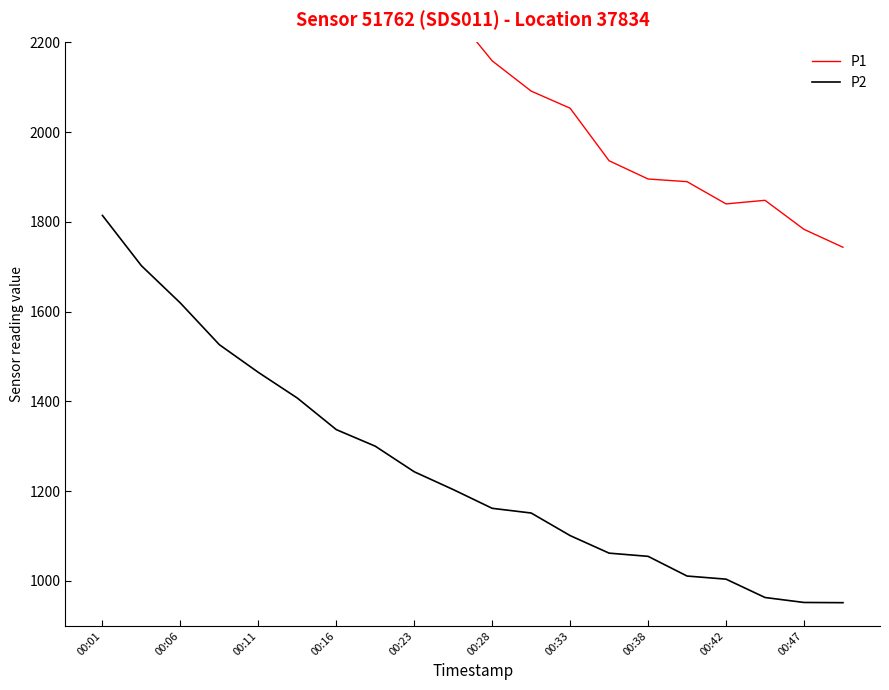

What is the greatest value displayed?

3614.8